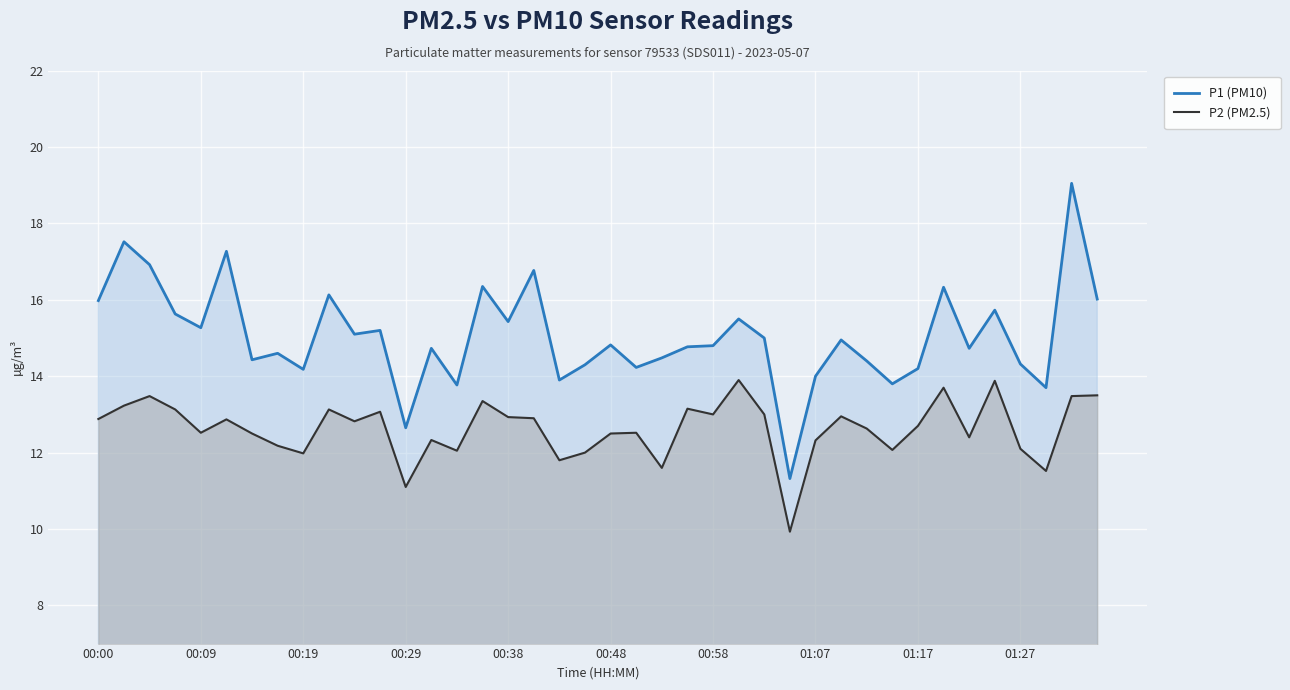

What is the sum of all P2 (PM2.5) values?

505.1